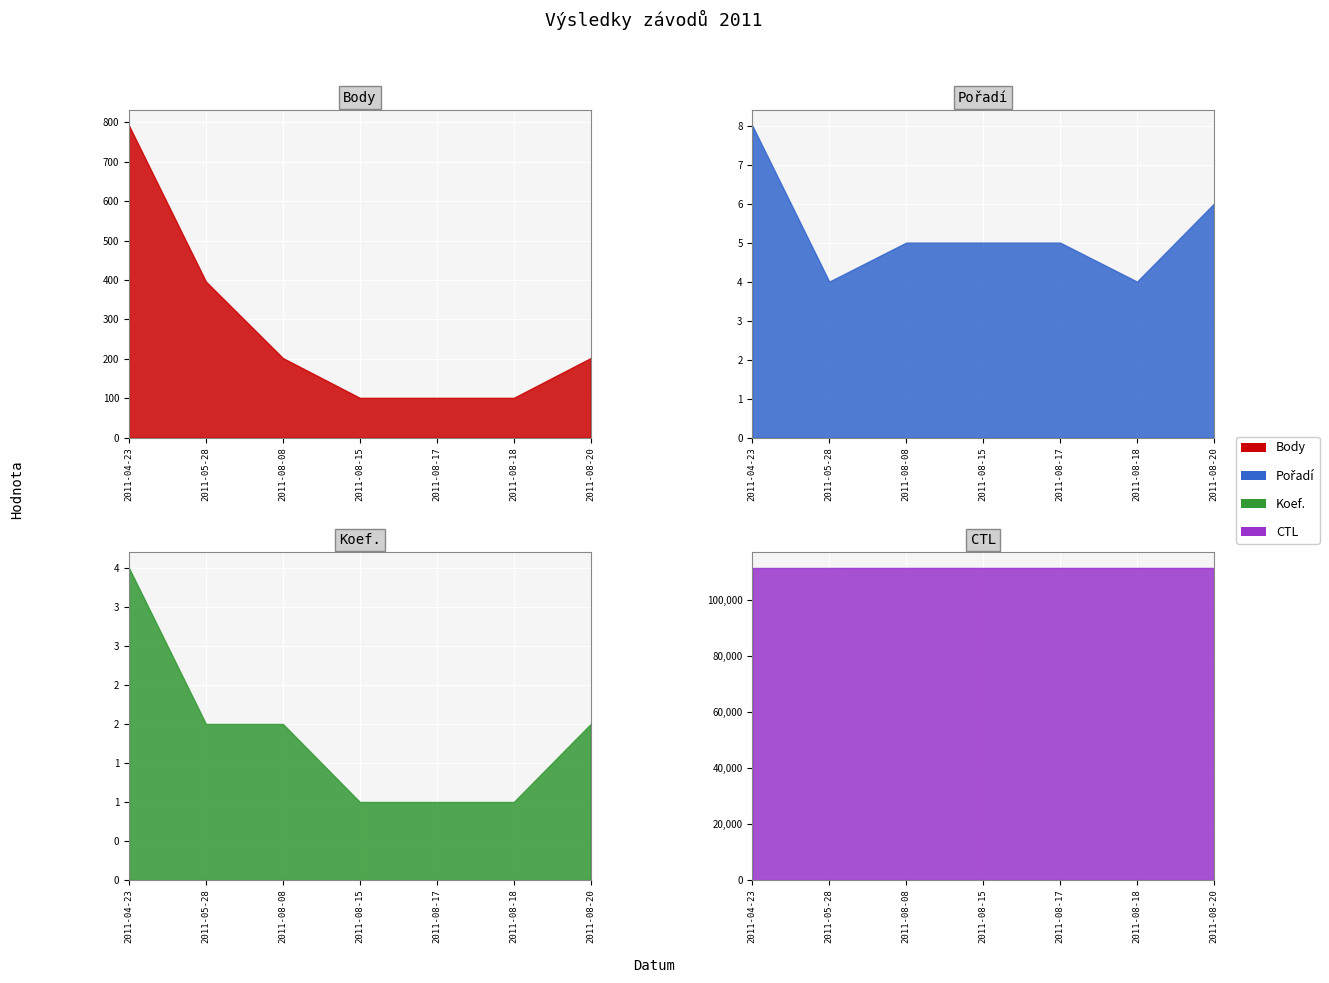

How many values in the Koef. series exceed 2?

1